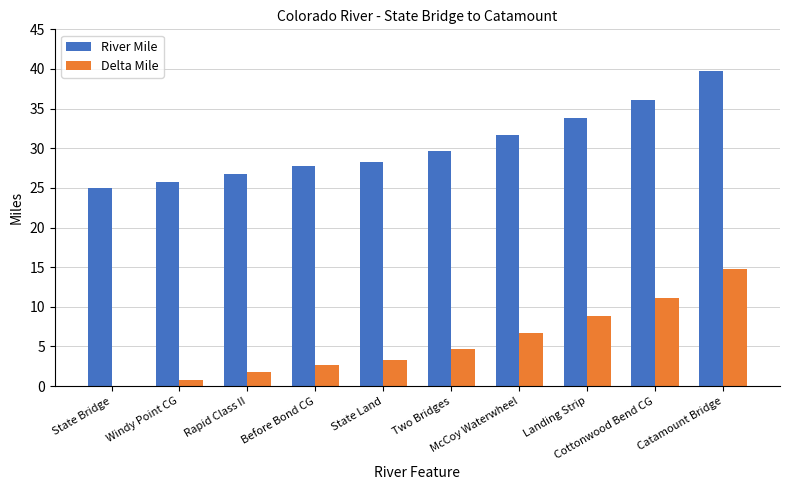

The value of River Mile at Two Bridges is 13.0. True or false?

False